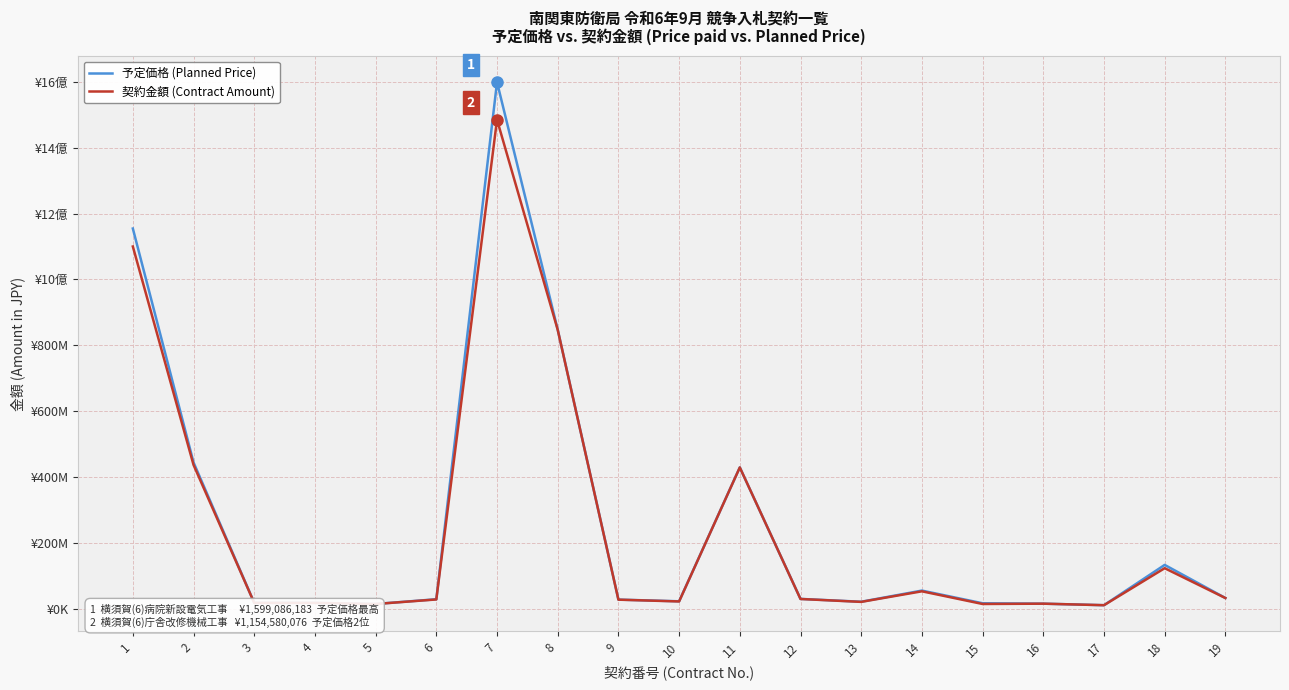

True or false: 契約金額 (Contract Amount) and 予定価格 (Planned Price) intersect in this chart.

False